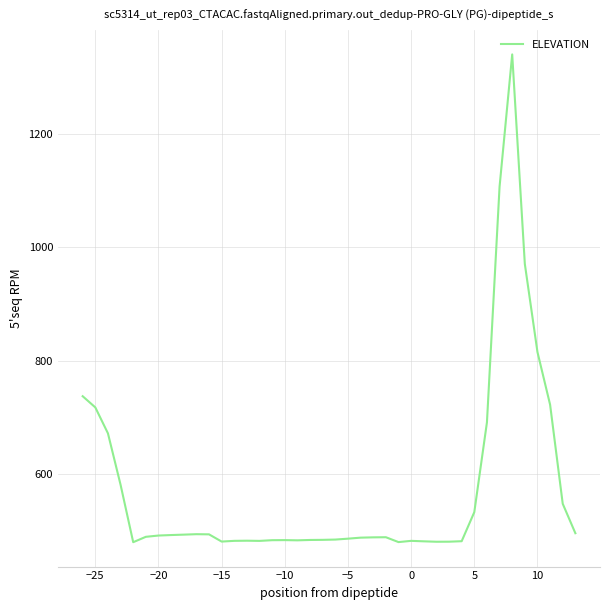

How many series are shown in this chart?

1